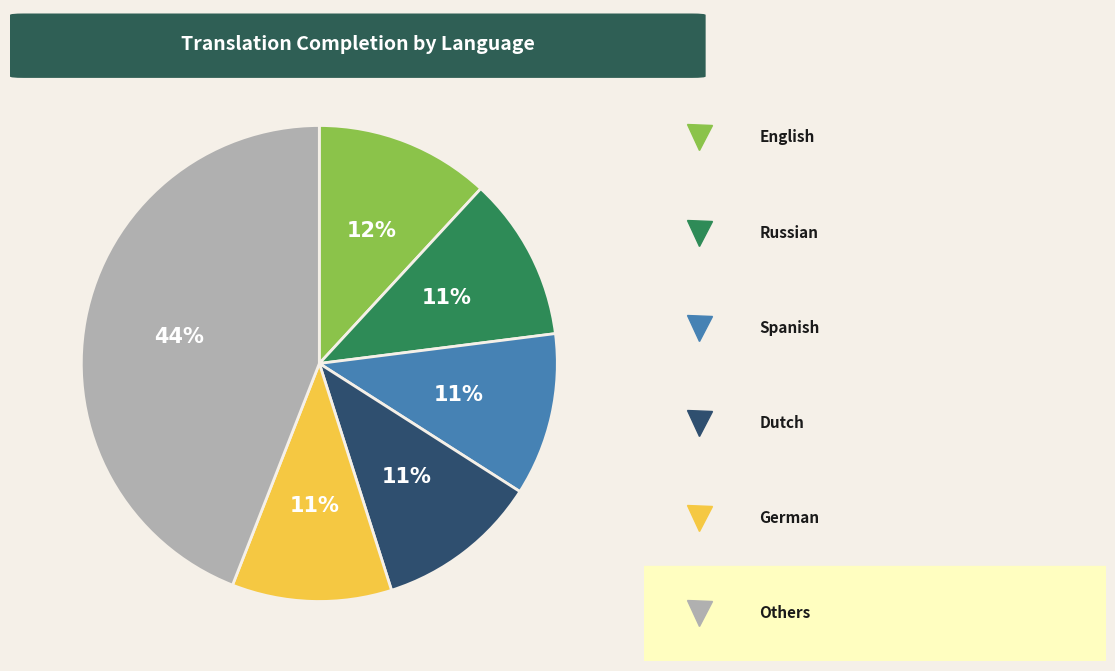

Is there a majority slice in this chart?

No